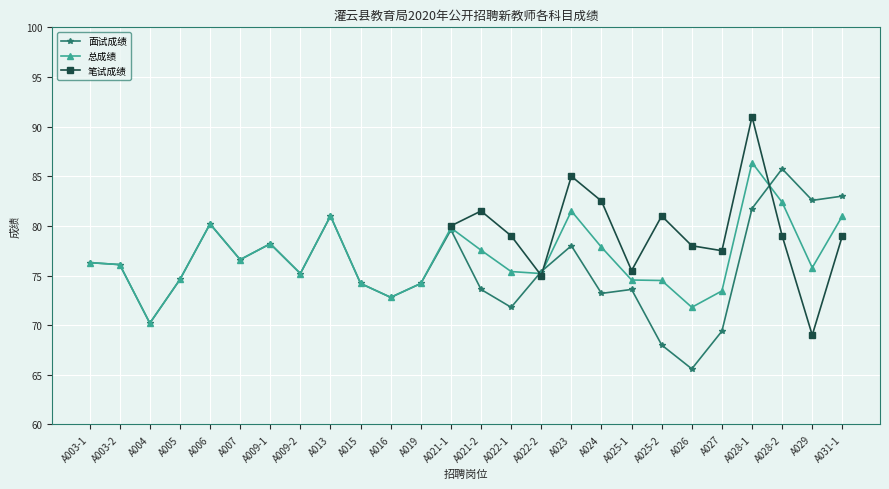

True or false: 面试成绩 has a value of 97.3 at A022-1.

False